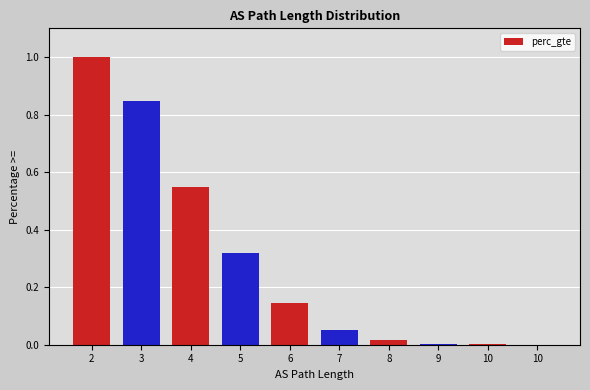

At which category does the chart reach its minimum across all series?

10